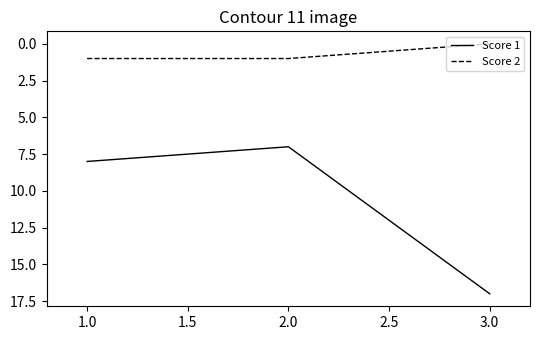

Which category has the lowest value across all series?

3.0